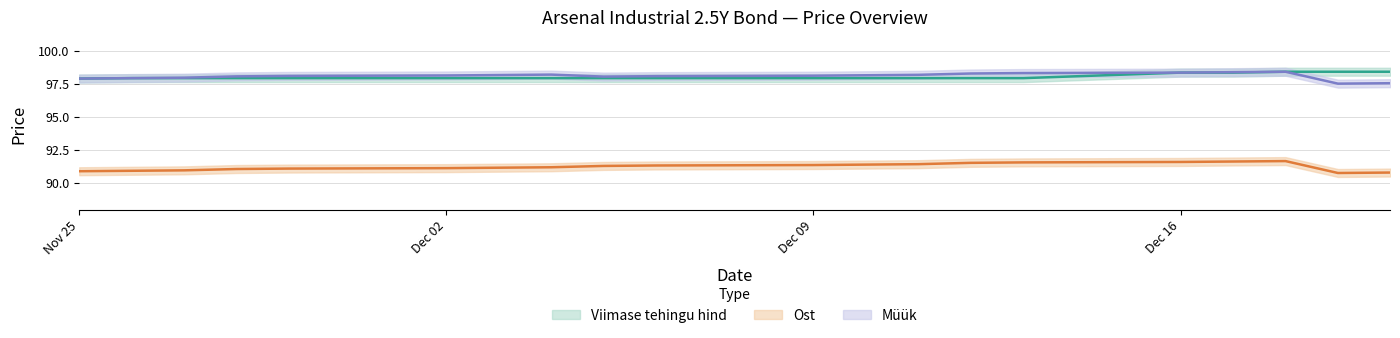

True or false: Müük has more than 2 interior local peaks.

False